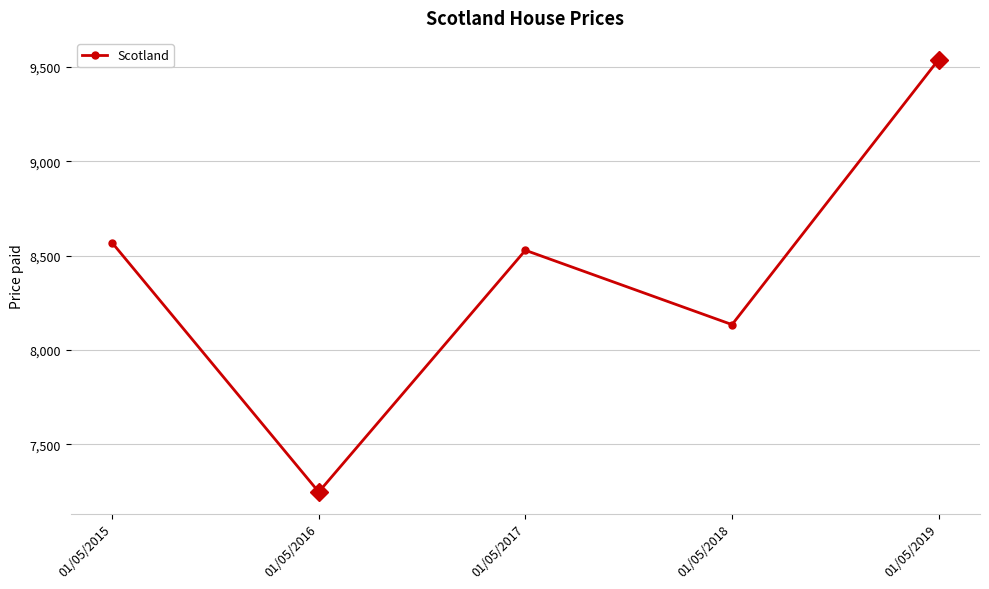

At which label is the value closest to 8394?

01/05/2017